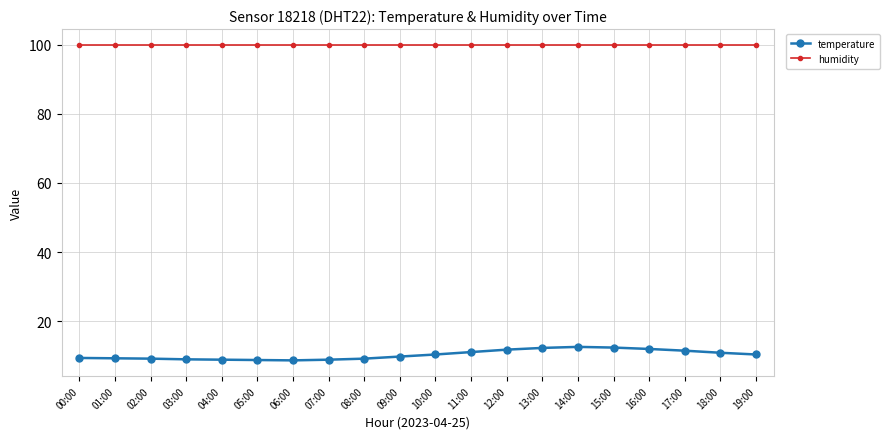

At how many categories does at least one series exceed 14?

20